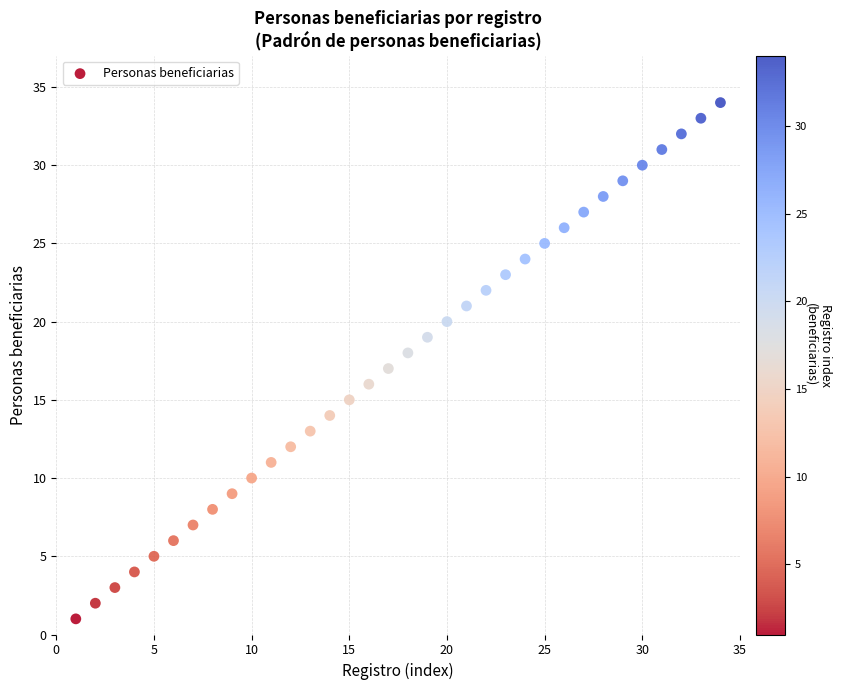

What is the range of Y values (max minus min)?

33